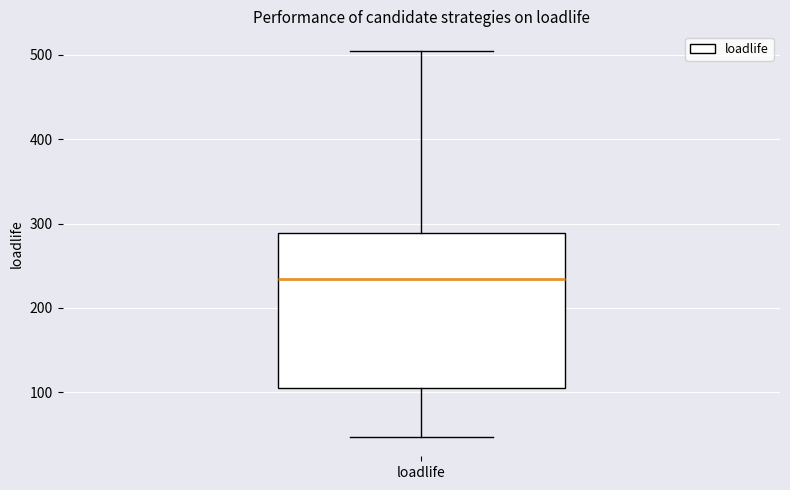

Read this box plot against the y-axis: the position of the median line, the range covered by the box, and the ends of both whiskers. The values are not printed on the chart, so give them approximately, as read against the axis.

median 230, box 110 to 290, whiskers 50 to 510